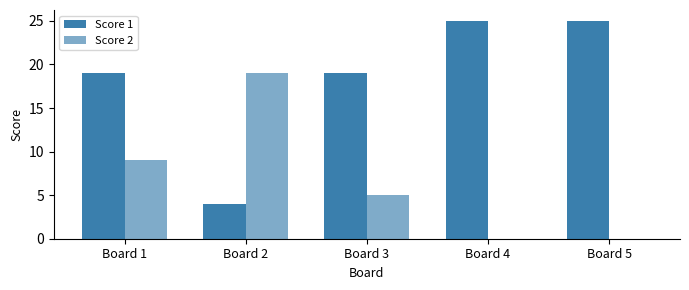

How many groups of bars are there?

5